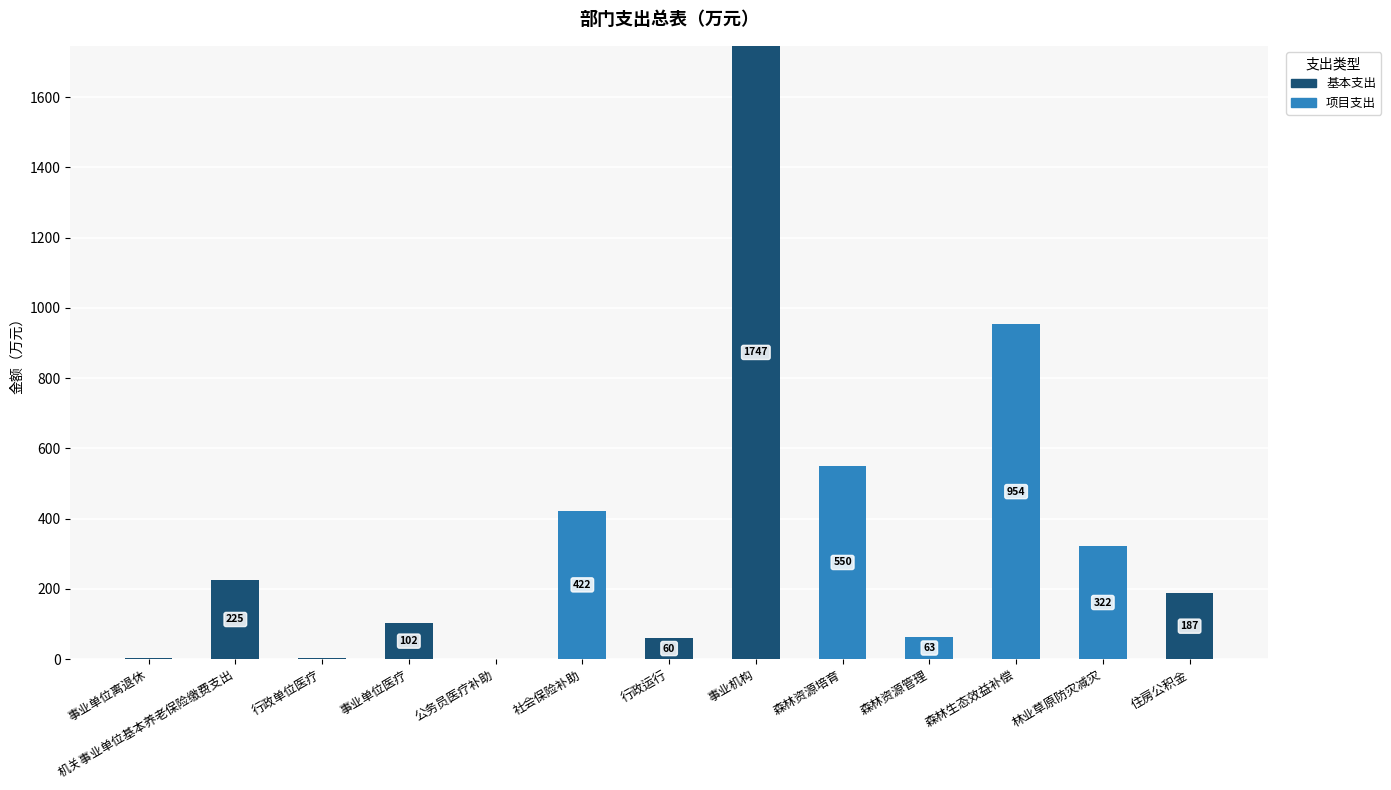

At which category is the sum across all series the highest?

事业机构